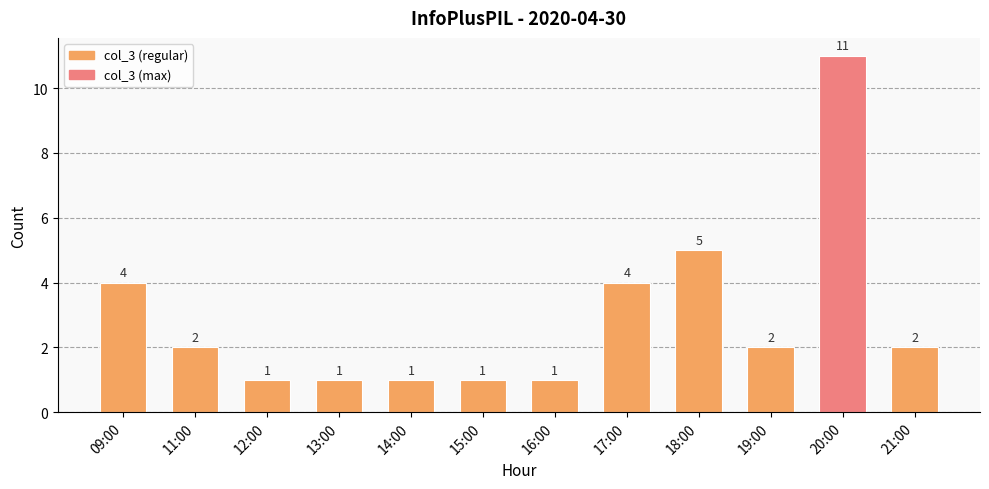

The value at 11:00 is 2. True or false?

True